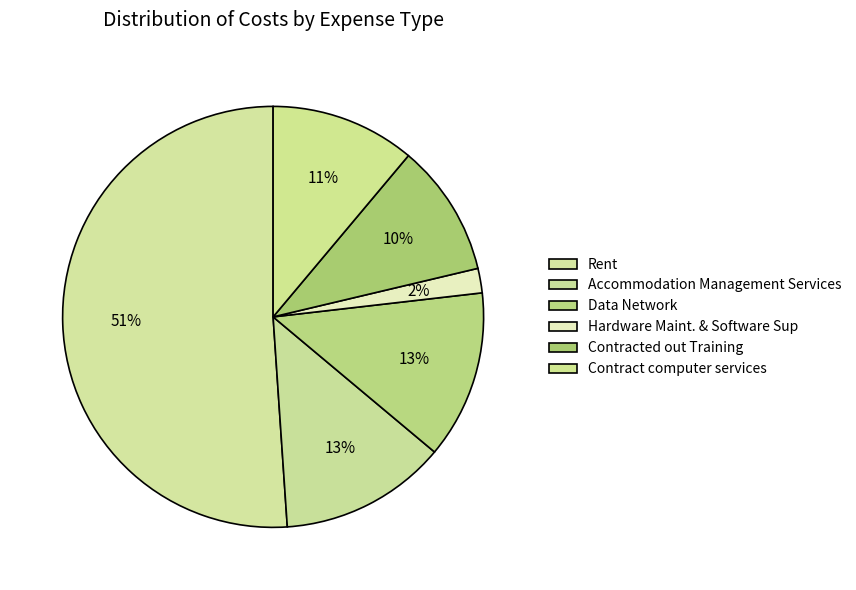

Which category has the biggest portion of the pie?

Rent